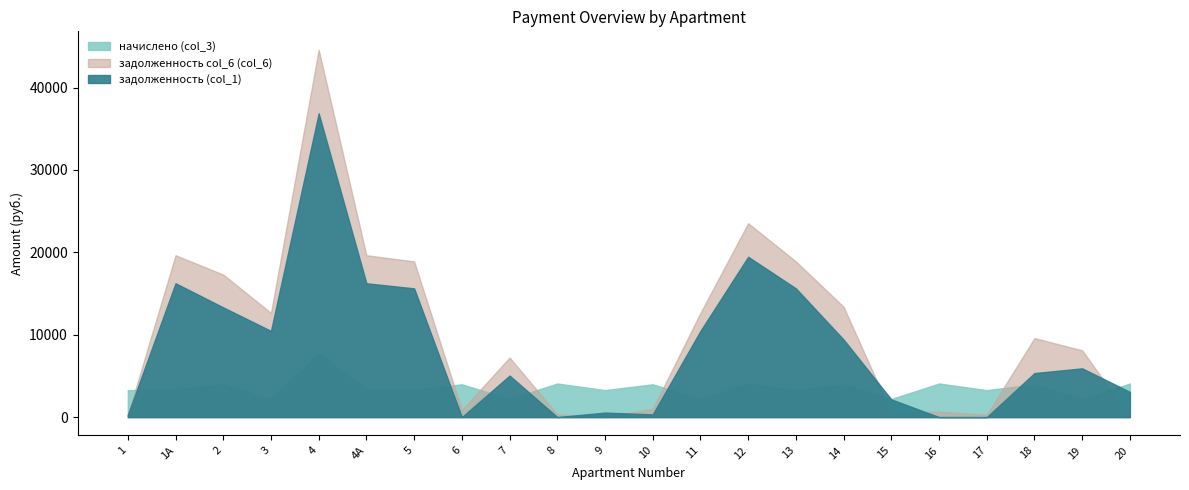

Rank the series by their maximum value, from lowest to highest.

начислено (col_3), задолженность (col_1), задолженность col_6 (col_6)